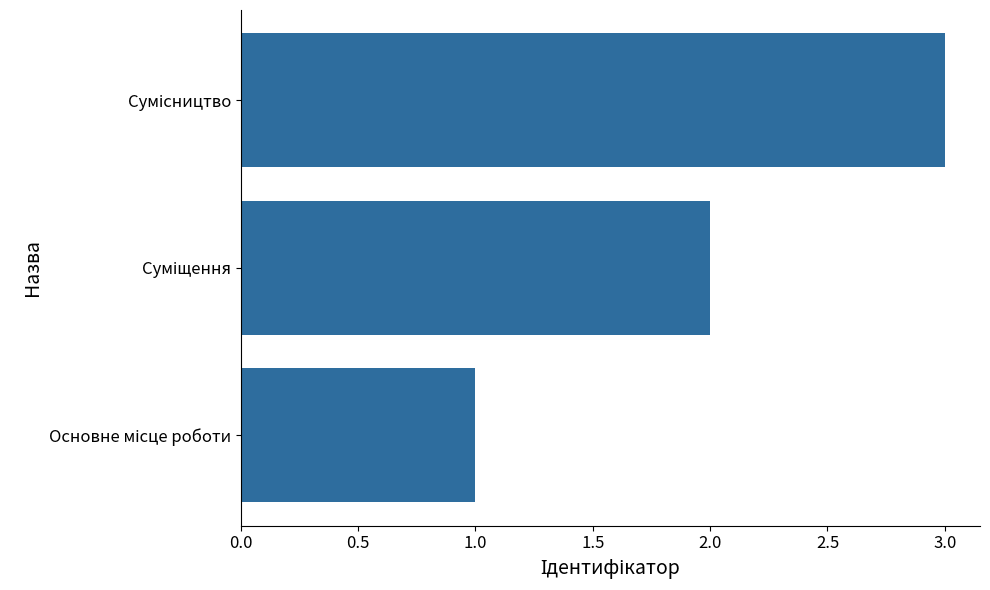

What is the greatest value displayed?

3